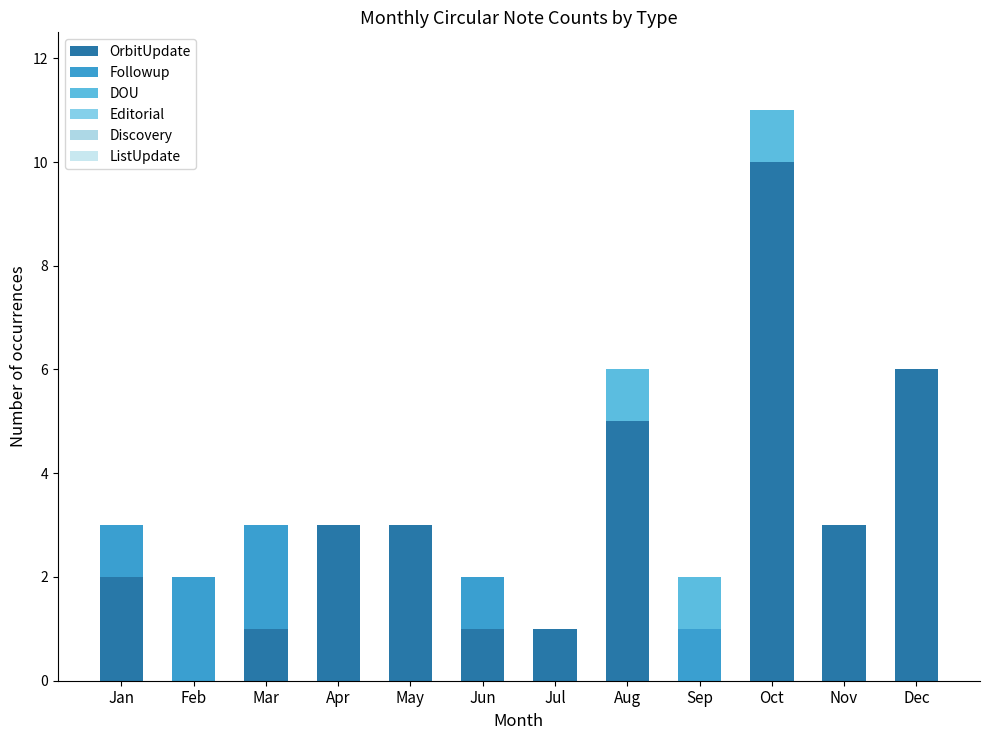

Where does the OrbitUpdate series first go above 3?

Aug